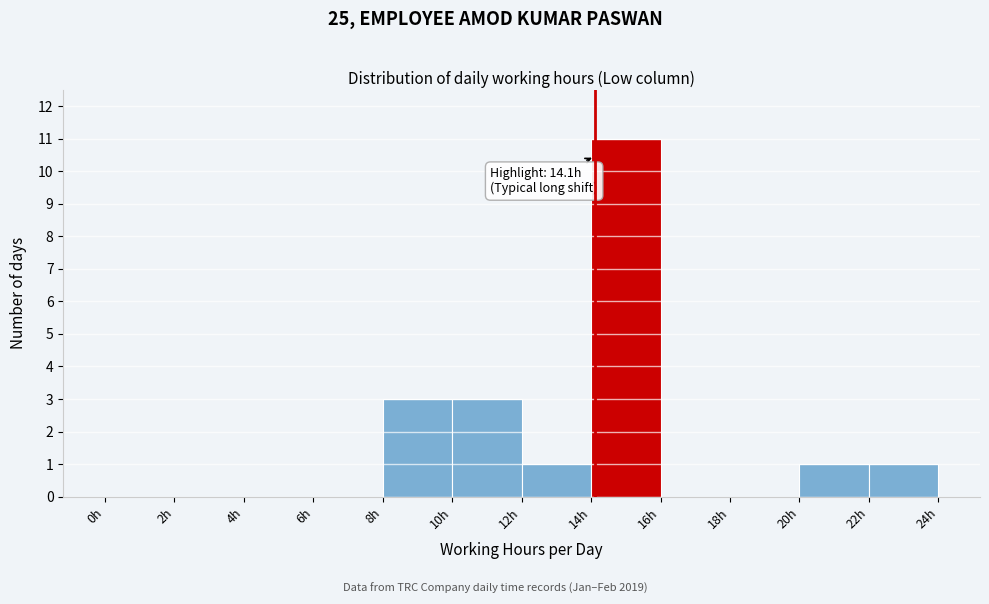

Over which range of the x-axis is the bar tallest?

14 to 16